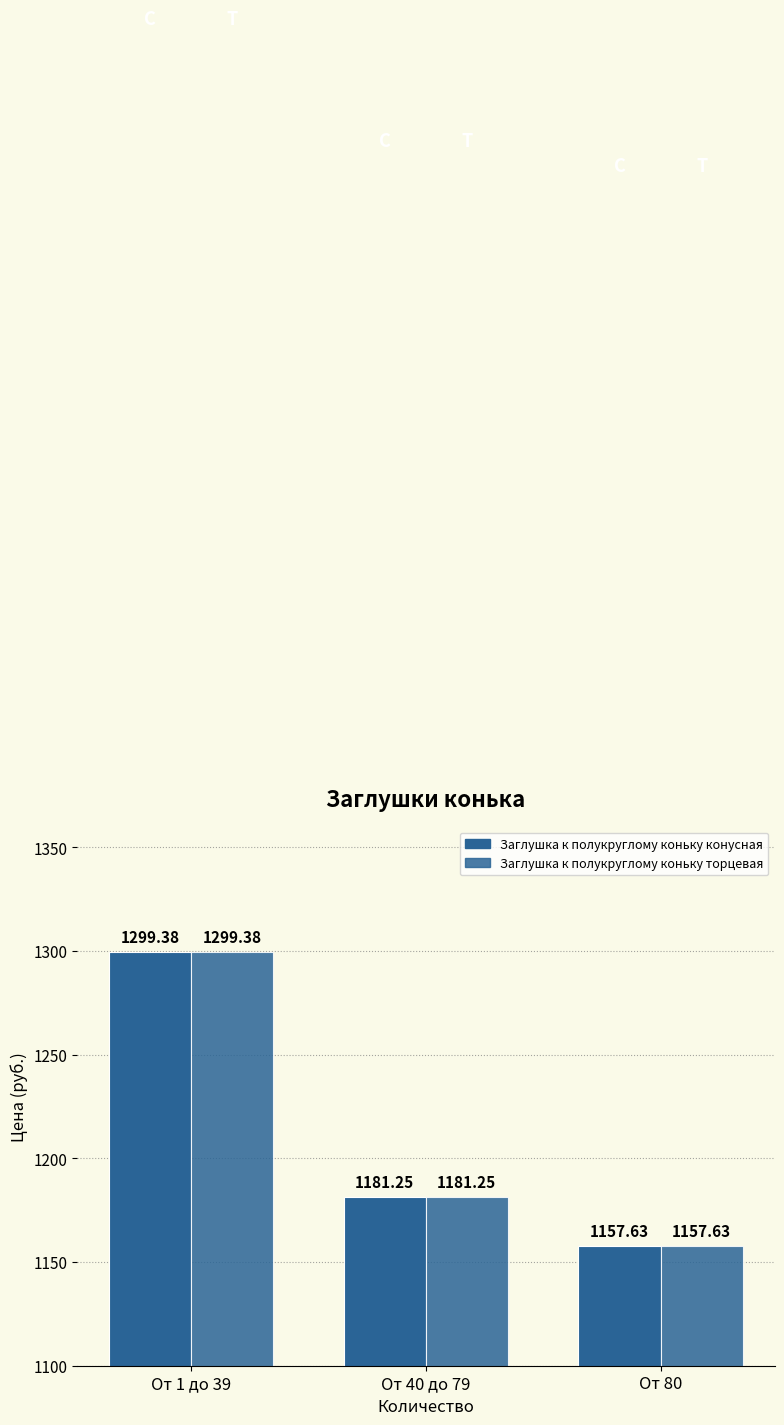

Reading left to right, list all the values displayed in this chart.

Заглушка к полукруглому коньку конусная: 1299.4	1181.2	1157.6
Заглушка к полукруглому коньку торцевая: 1299.4	1181.2	1157.6